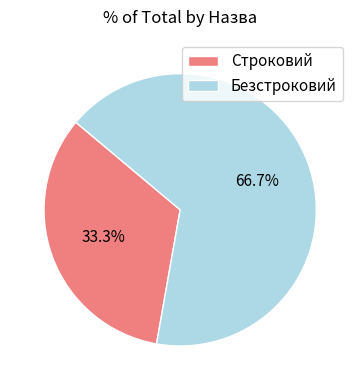

What is the ratio of the value at Строковий to the value at Безстроковий?

0.5